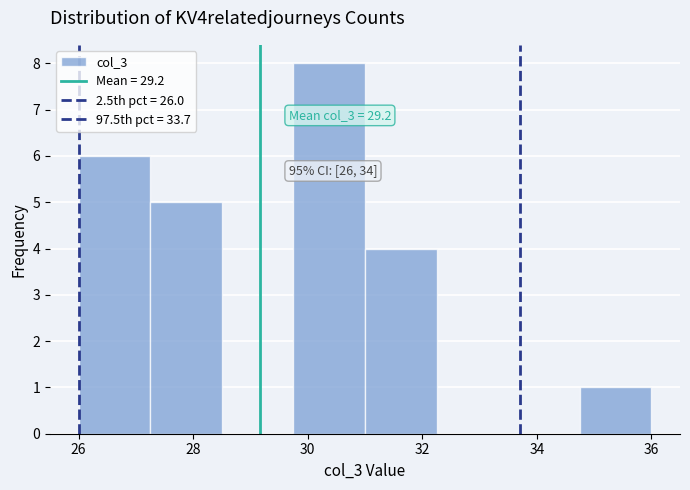

Over which range of the x-axis is the bar tallest?

29.75 to 31.00